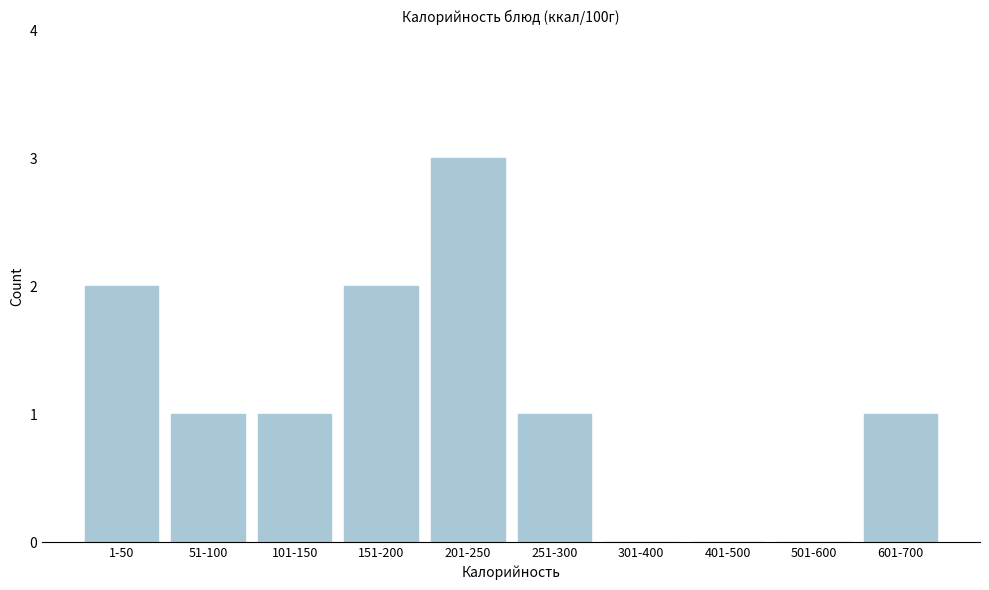

Reading left to right, what are all the values shown in this chart?

1-50=2	51-100=1	101-150=1	151-200=2	201-250=3	251-300=1	301-400=0	401-500=0	501-600=0	601-700=1